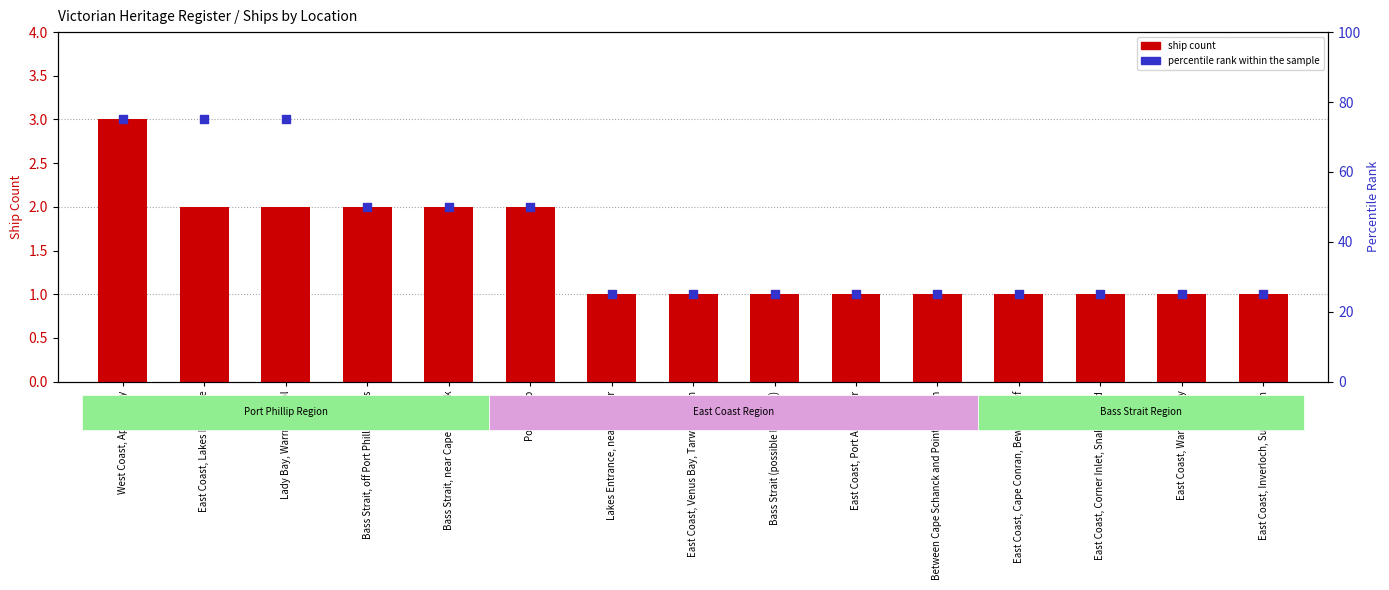

Which series has the largest total across all categories?

percentile rank